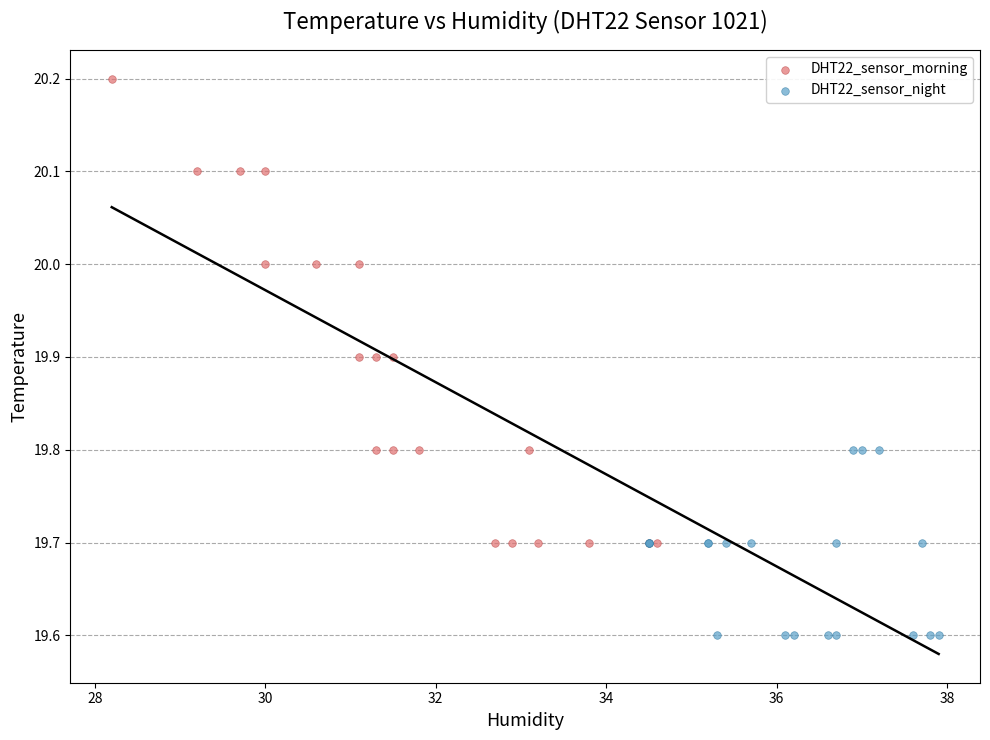

Which series contains the highest Y value?

DHT22_sensor_morning